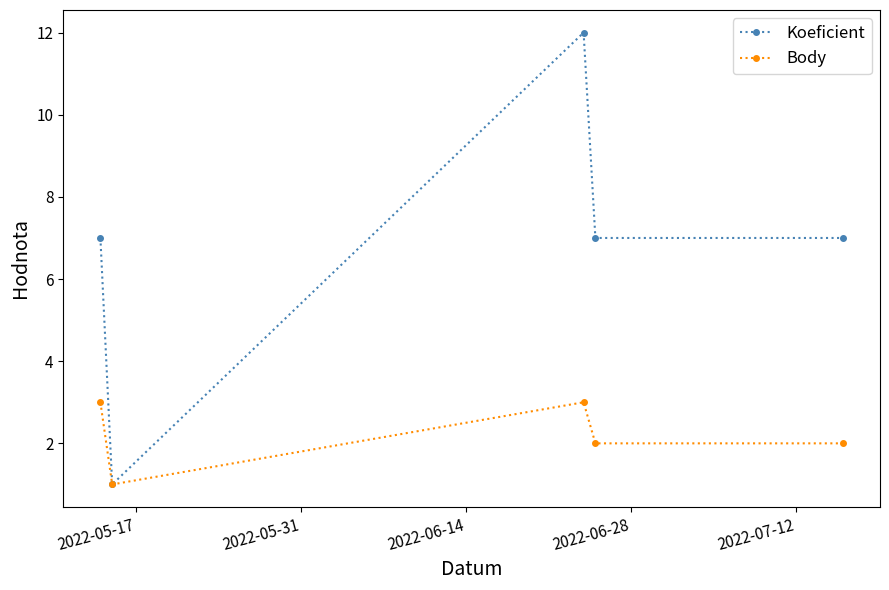

Which series has the largest total across all categories?

Koeficient